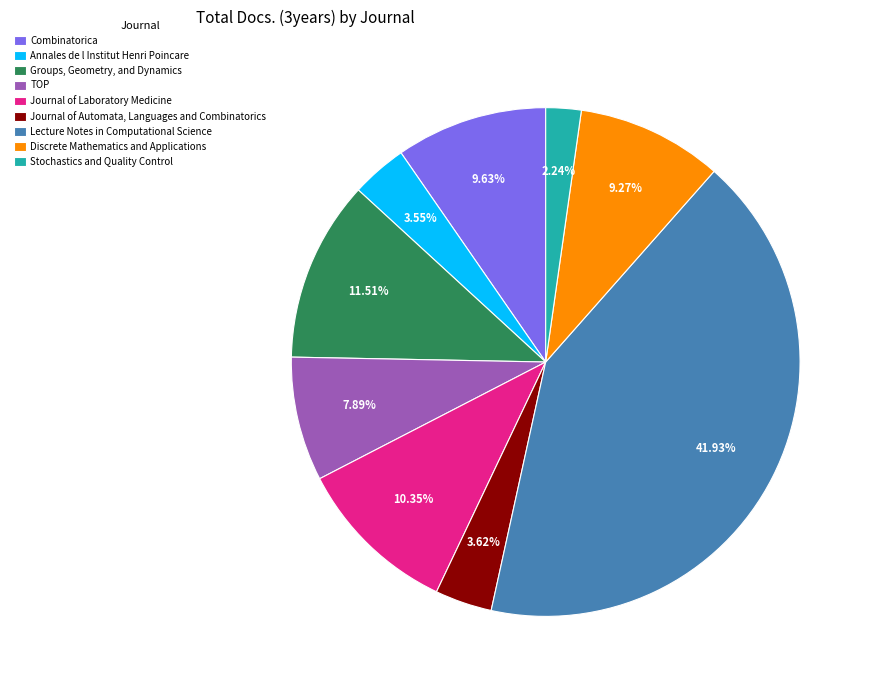

What portion of the pie excludes Journal of Laboratory Medicine?

89.6%